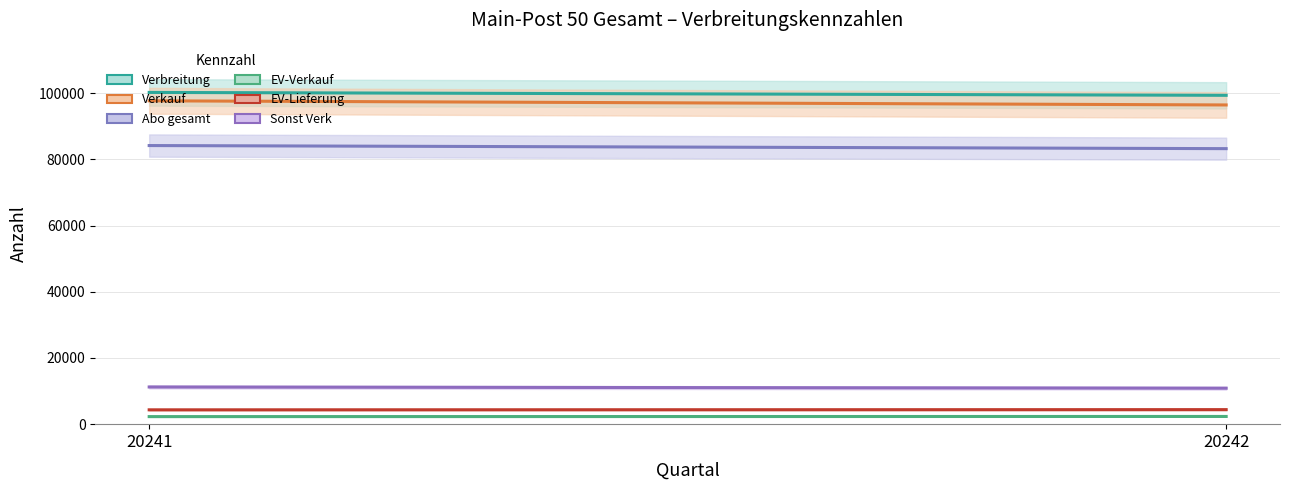

What is the difference between the Verbreitung values at 20241 and 20242?

873